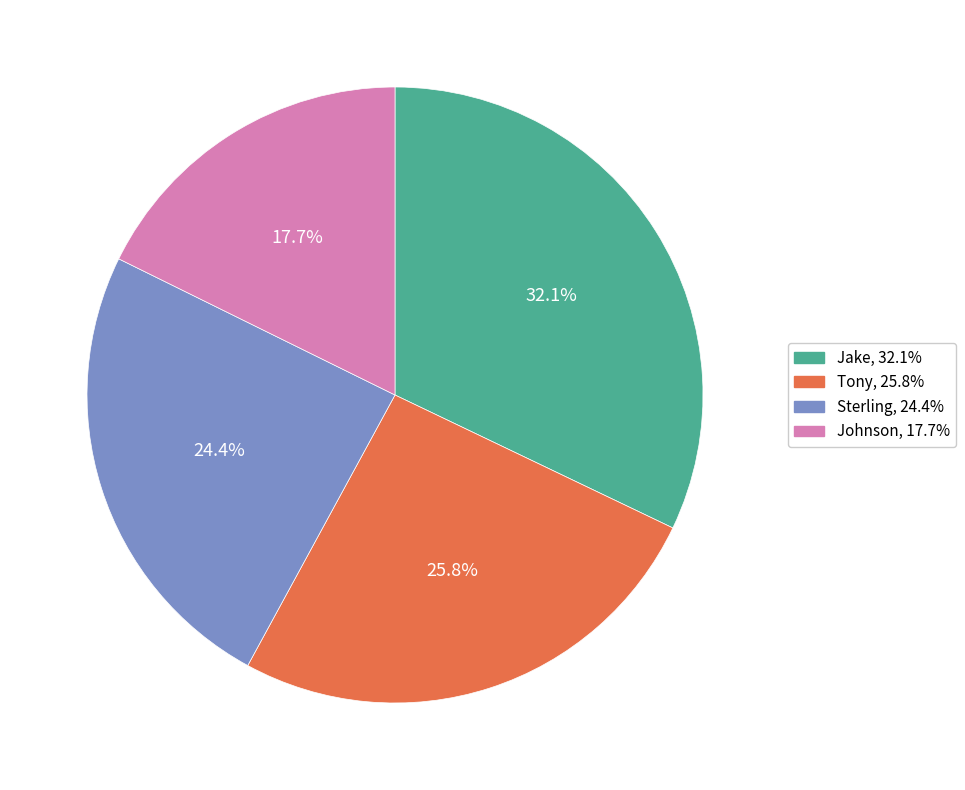

To the nearest percent, what percentage of the pie is Jake?

32%